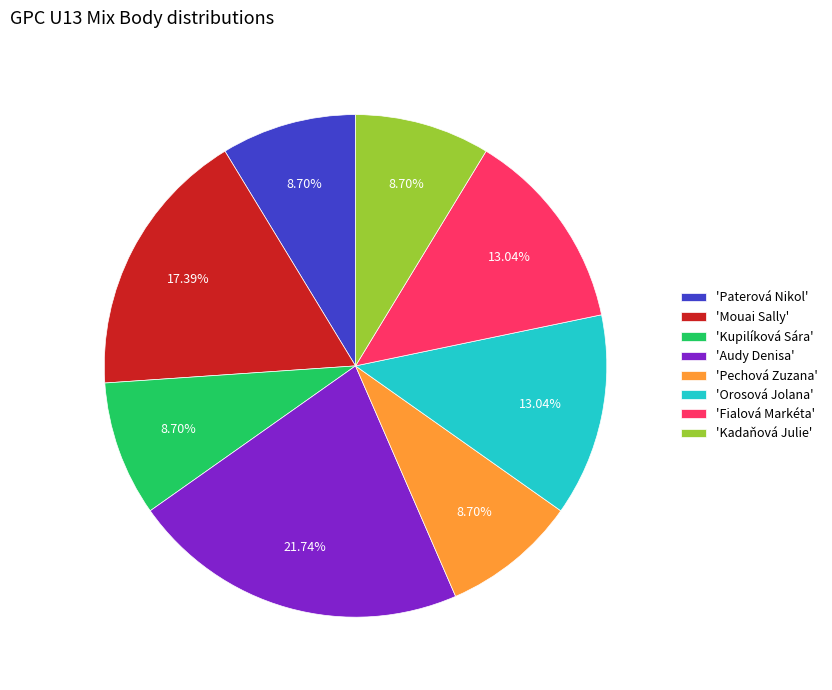

What is the largest slice in the pie chart?

'Audy Denisa'